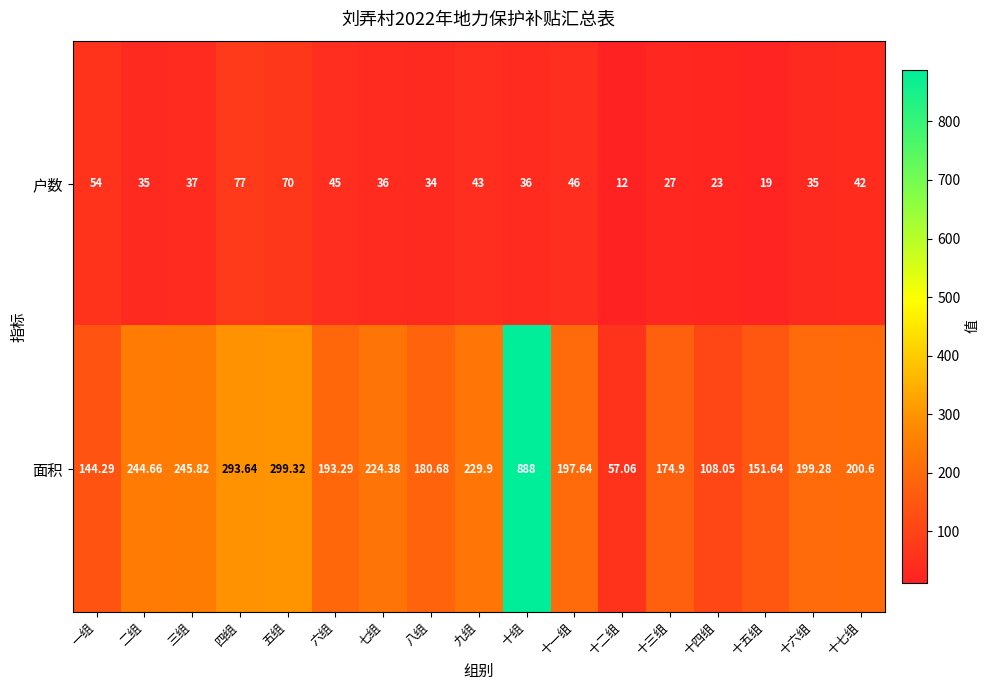

Where is 面积 nearest to the value 472?

五组